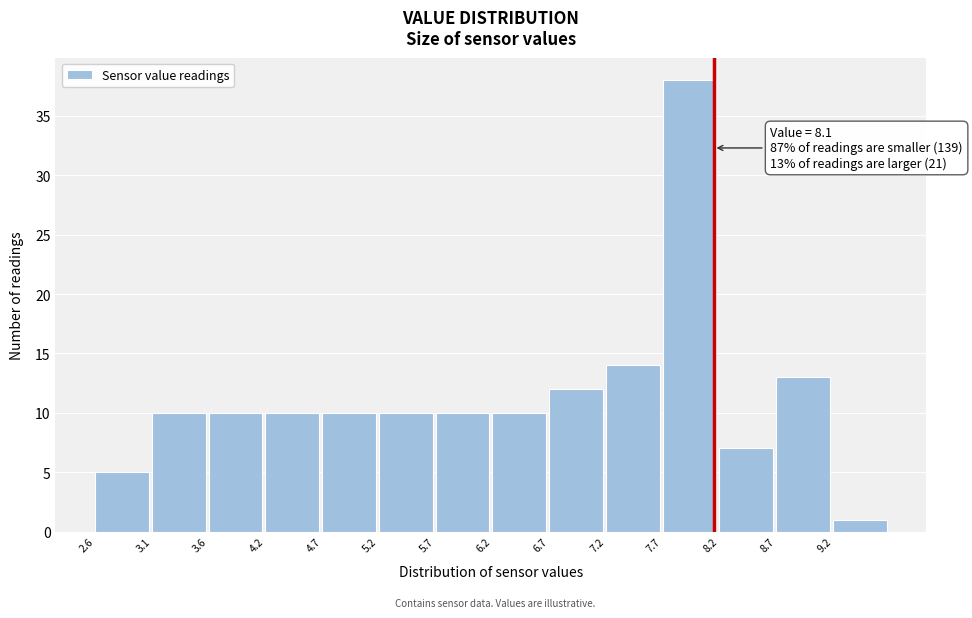

Which range on the x-axis has the tallest bar?

7.65 to 8.15